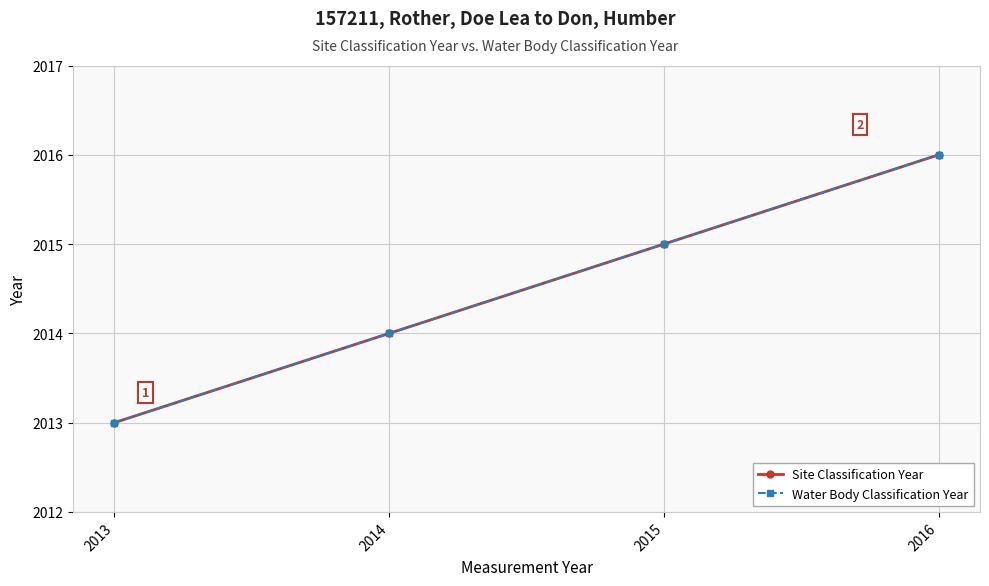

What is the maximum value shown in the chart?

2016